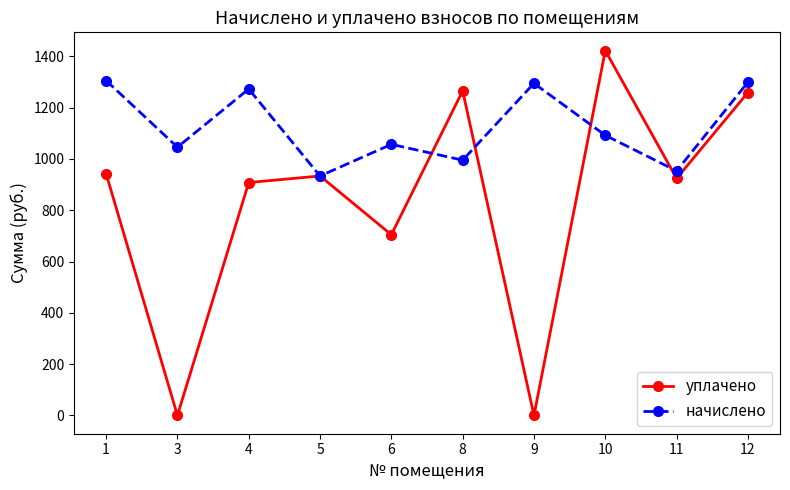

At which category is the sum across all series the highest?

12